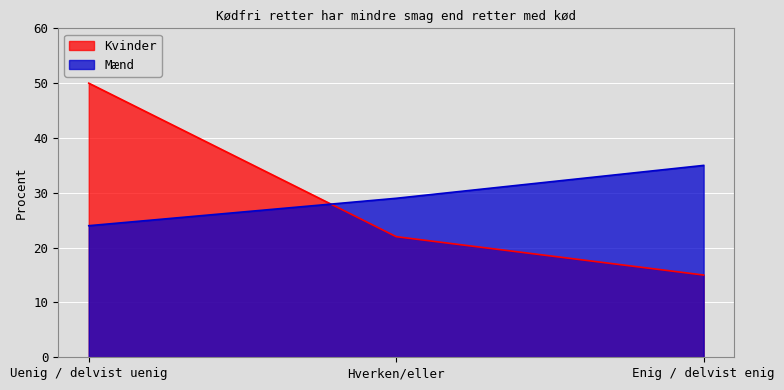

At which label does Kvinder reach its minimum?

Enig / delvist enig